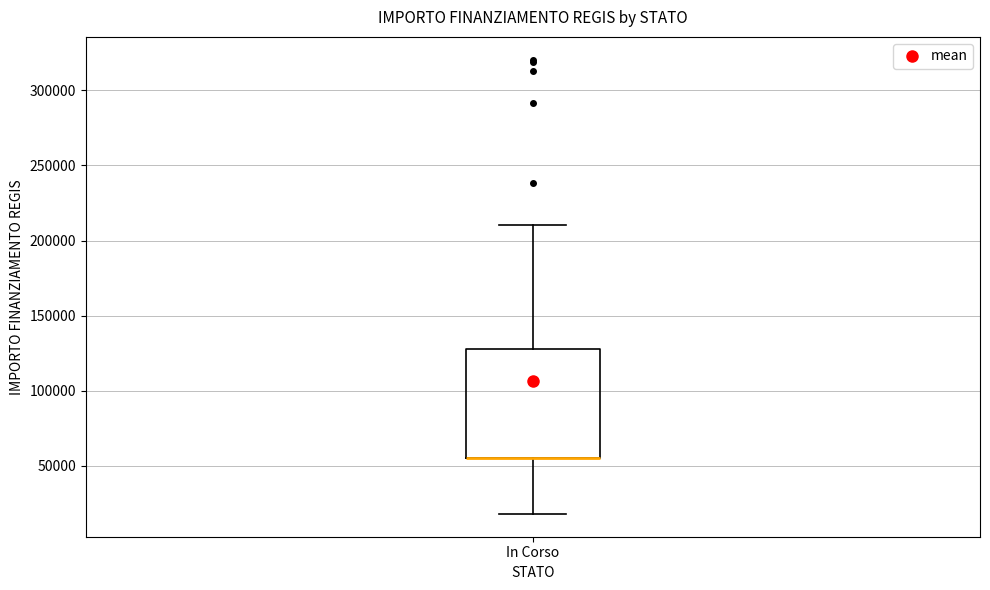

Where is the lower edge of the box for In Corso on the y-axis? The values are not printed on the chart, so give them approximately, as read against the axis.

55000